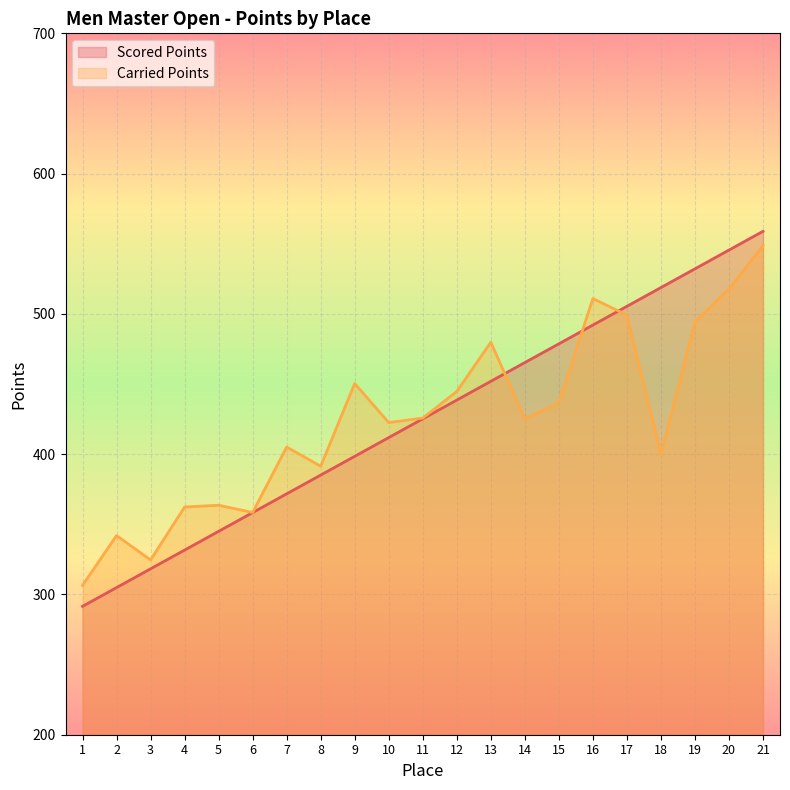

True or false: Scored Points and Carried Points cross at least once.

True